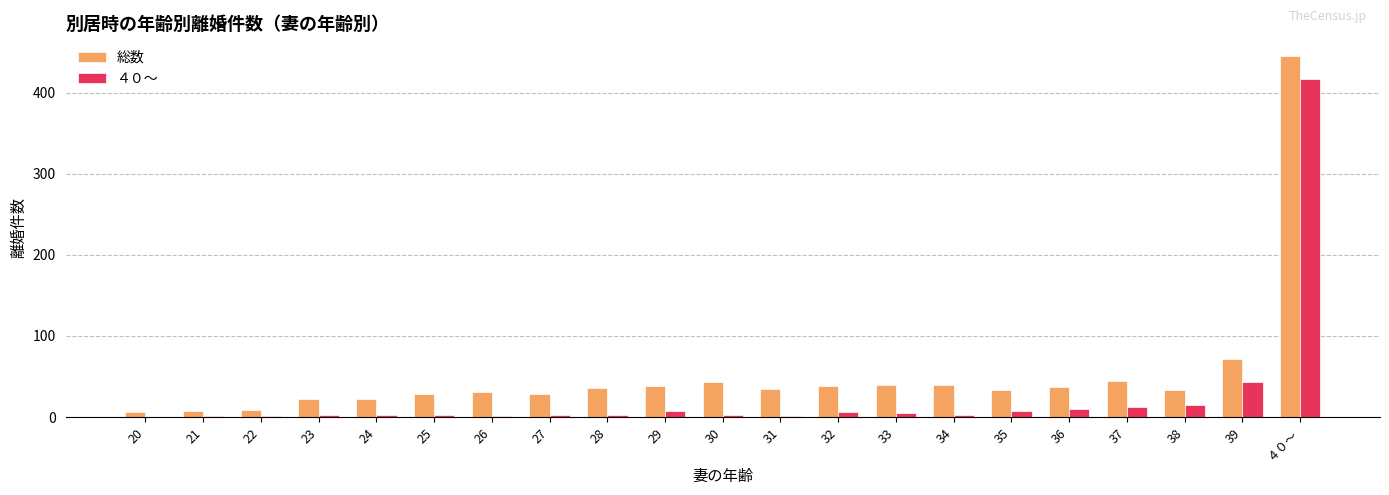

What is the spread (max minus min) of values at 38?

18